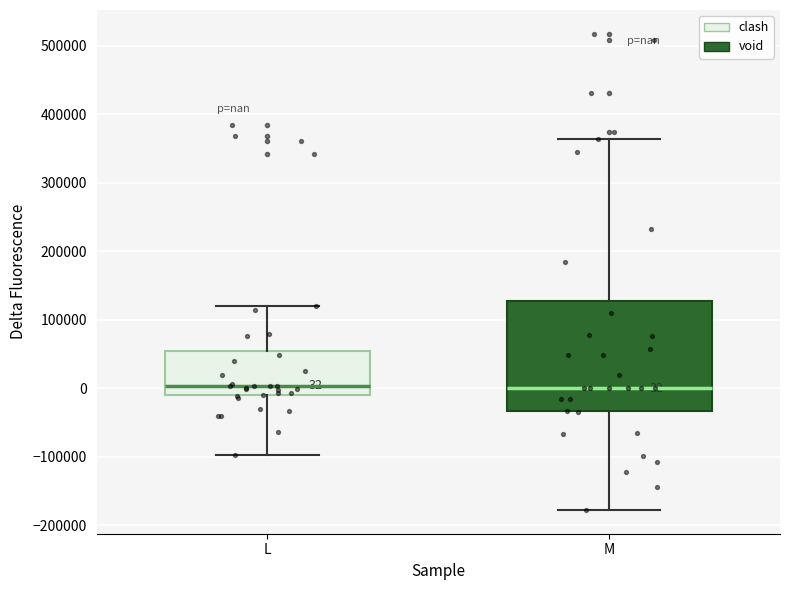

Comparing the boxes themselves (not the whiskers), which one is the tallest?

M